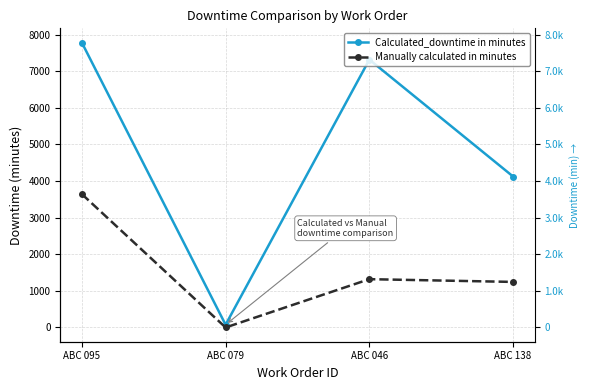

At which category is the sum across all series the highest?

ABC 095